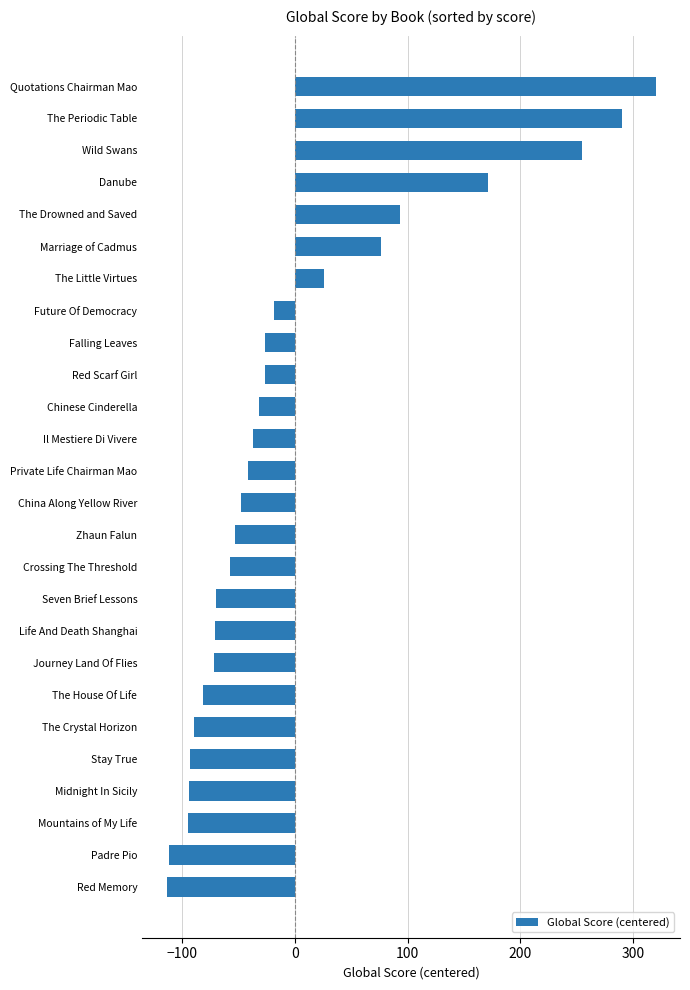

Which category has the highest value across all series?

Quotations Chairman Mao